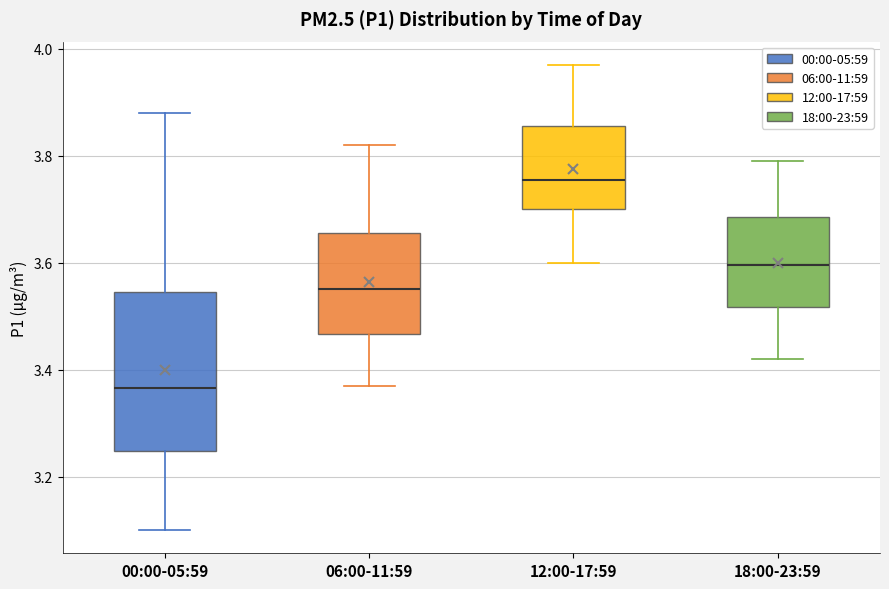

Reading left to right, read every box against the y-axis: the position of its median line, the range the box covers, and the ends of its whiskers. The values are not printed on the chart, so give them approximately, as read against the axis.

00:00-05:59: median 3.36, box 3.24 to 3.54, whiskers 3.10 to 3.88
06:00-11:59: median 3.56, box 3.46 to 3.66, whiskers 3.38 to 3.82
12:00-17:59: median 3.76, box 3.70 to 3.86, whiskers 3.60 to 3.98
18:00-23:59: median 3.60, box 3.52 to 3.68, whiskers 3.42 to 3.80